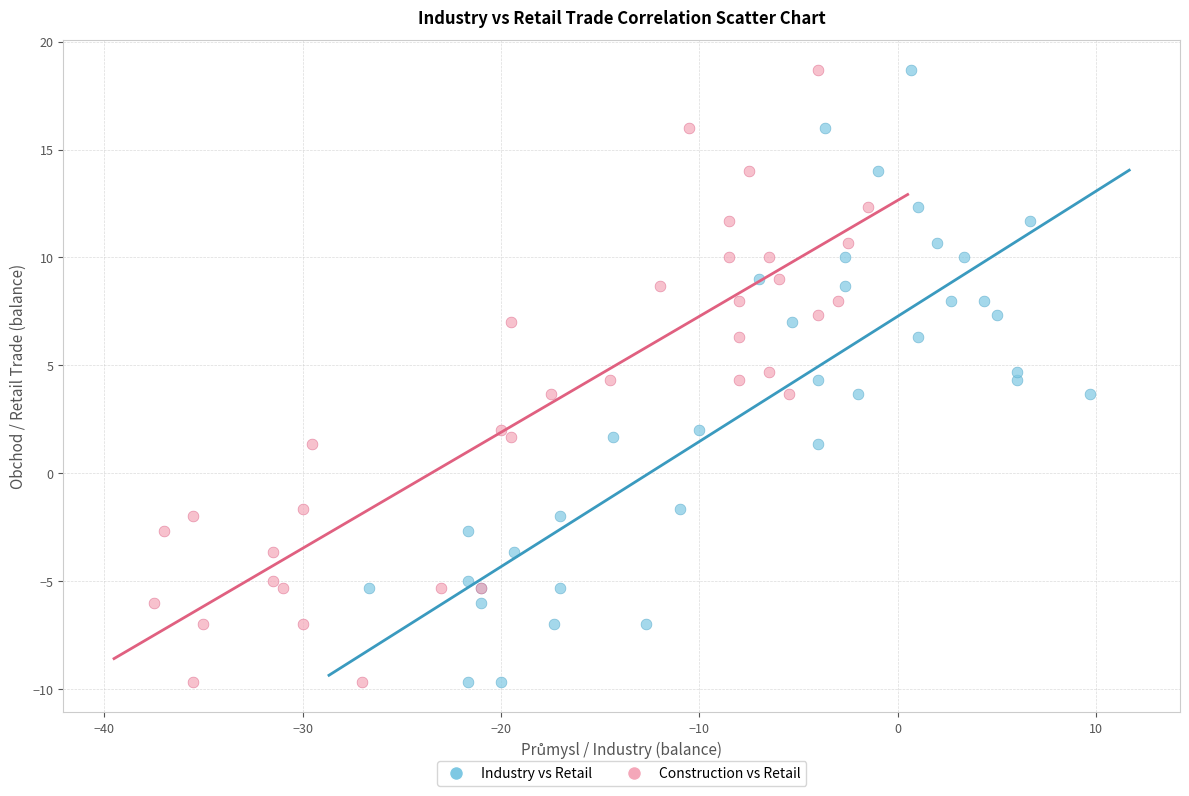

What are all the series names shown in the legend?

Industry vs Retail, Construction vs Retail